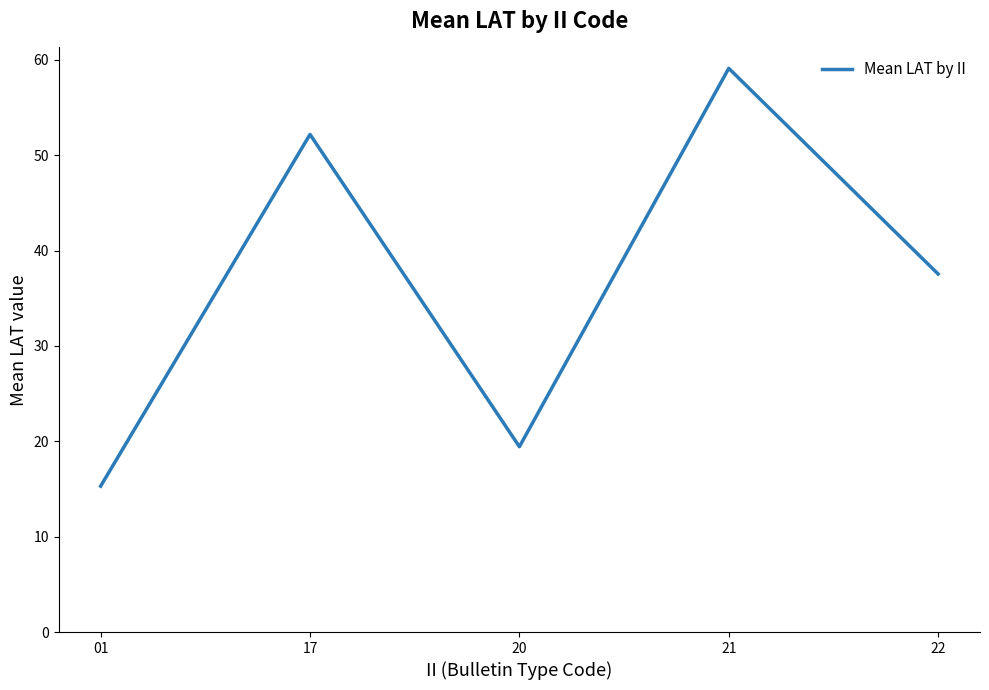

What is the change in value from 01 to 20?

+4.1